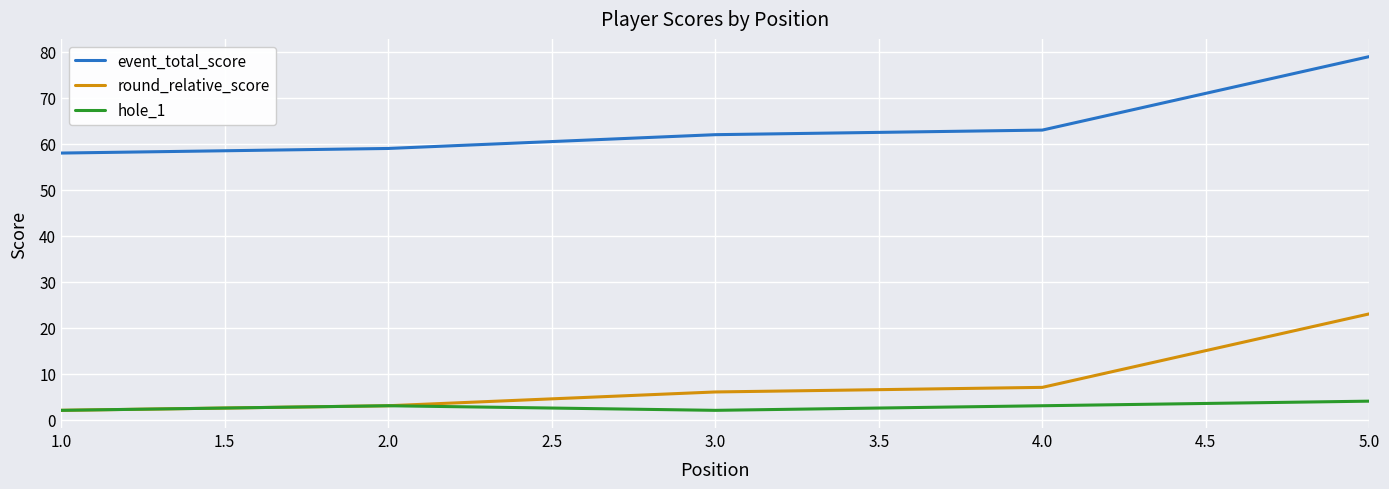

At which category is the sum across all series the highest?

5.0